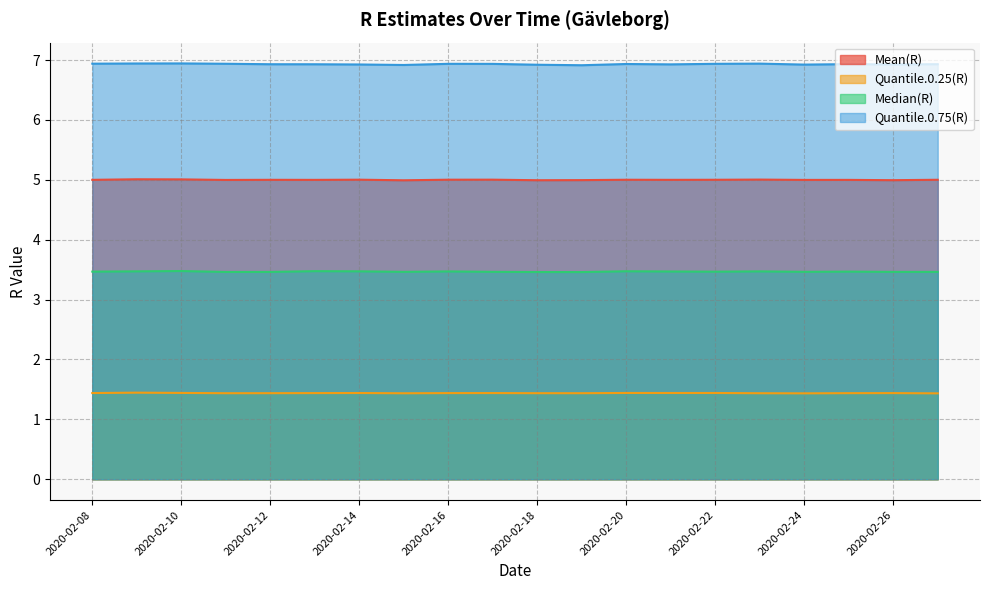

True or false: Mean(R) and Quantile.0.25(R) intersect in this chart.

False